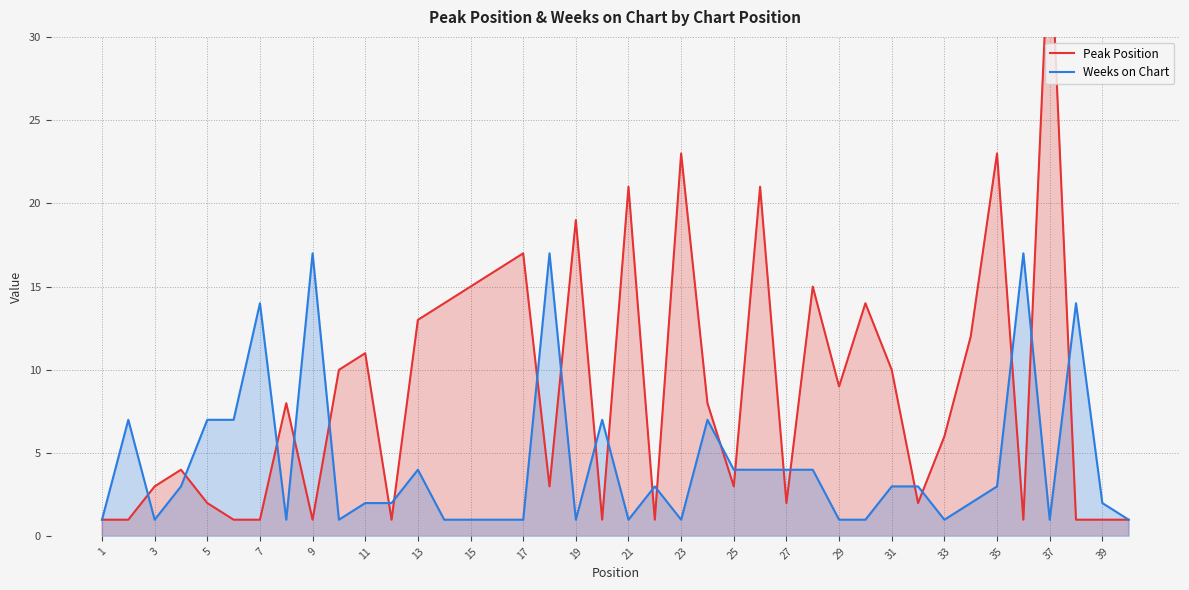

What is the maximum value for Weeks on Chart?

17